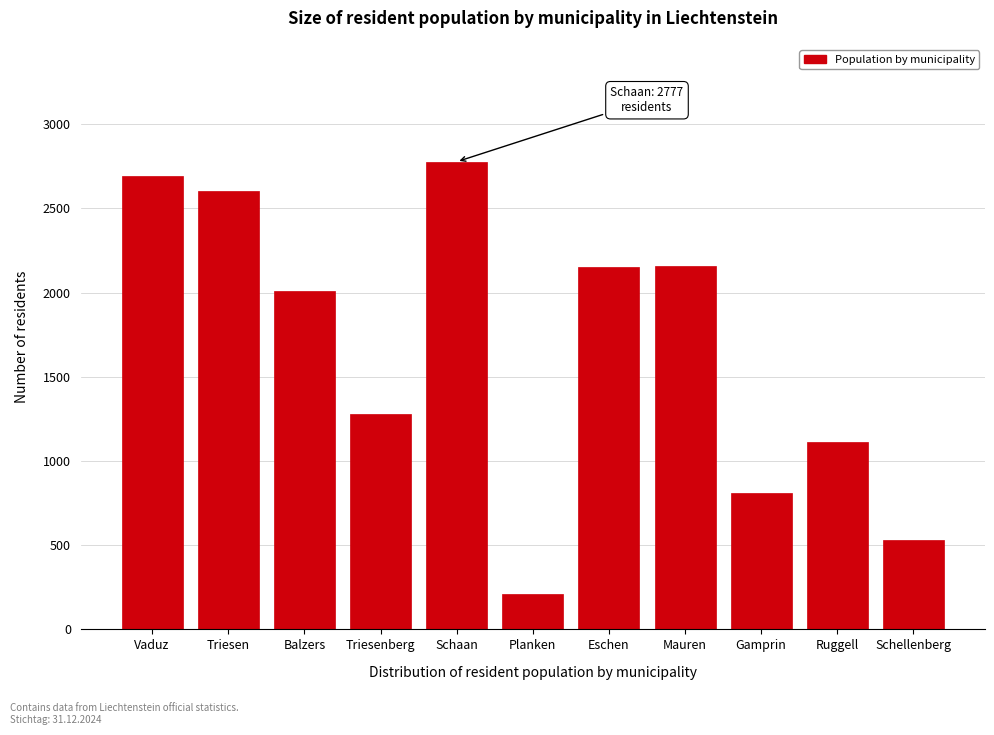

The value at Vaduz is 4287. True or false?

False